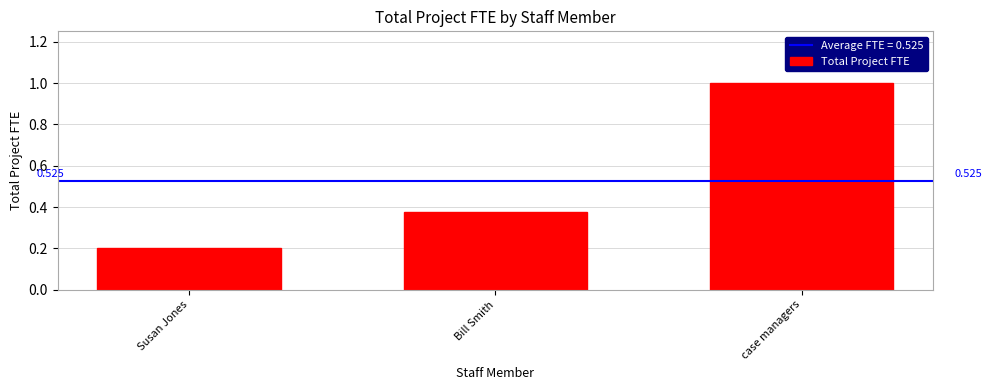

How many bars are there in total?

3